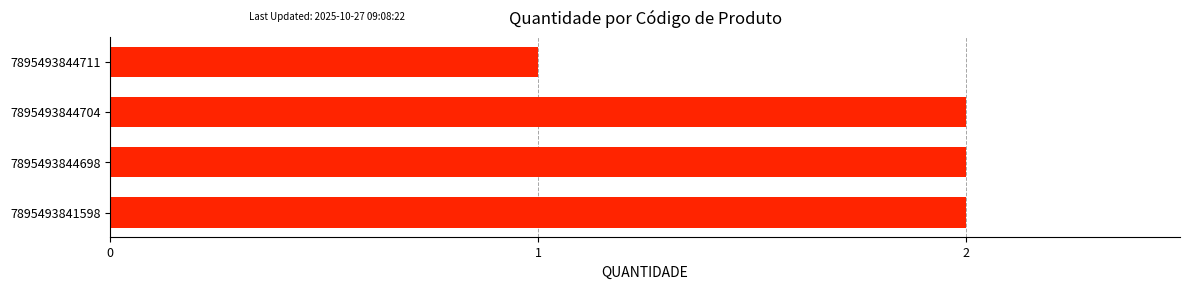

Reading bottom to top, what are all the values shown in this chart?

2	2	2	1